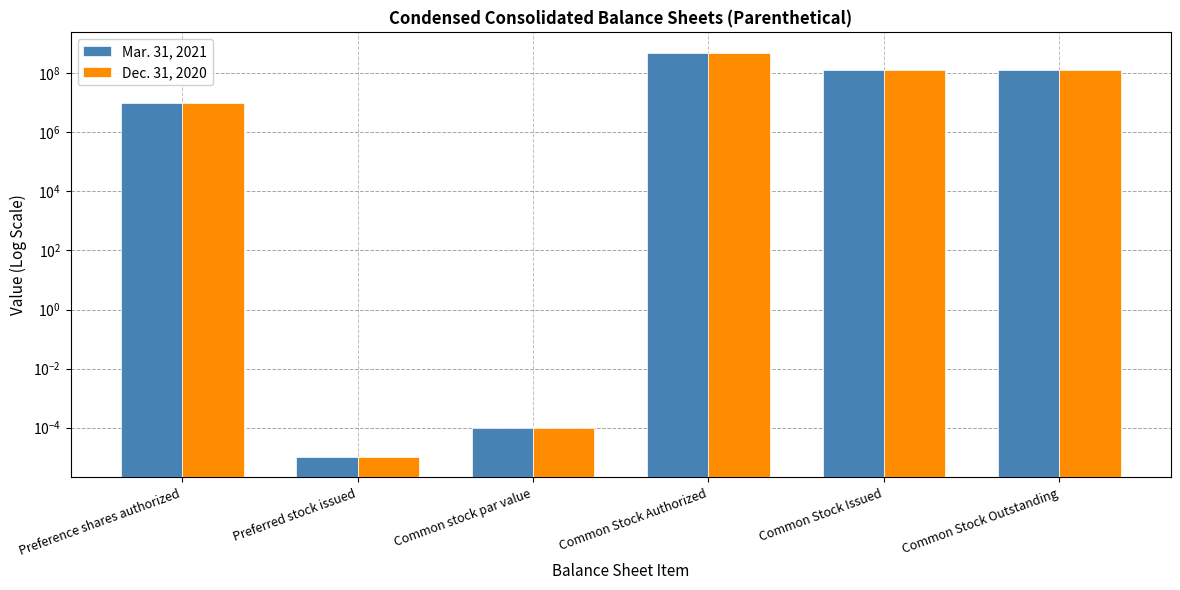

What is the value of the Dec. 31, 2020 bar at the 5th from the left?

127123954.0